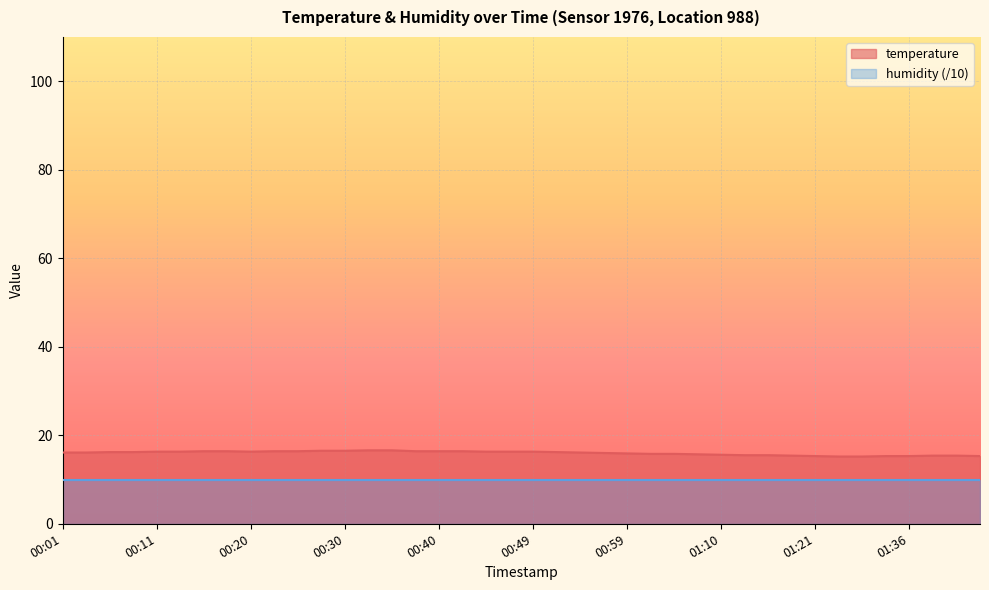

True or false: temperature and humidity (/10) cross at least once.

False